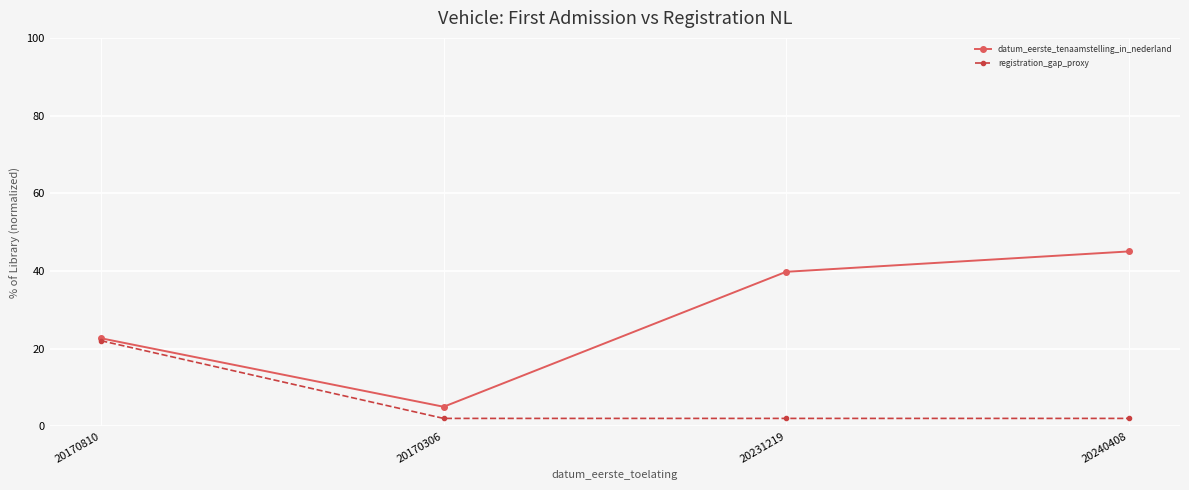

The value of datum_eerste_tenaamstelling_in_nederland at 20231219 is 39.8. True or false?

True